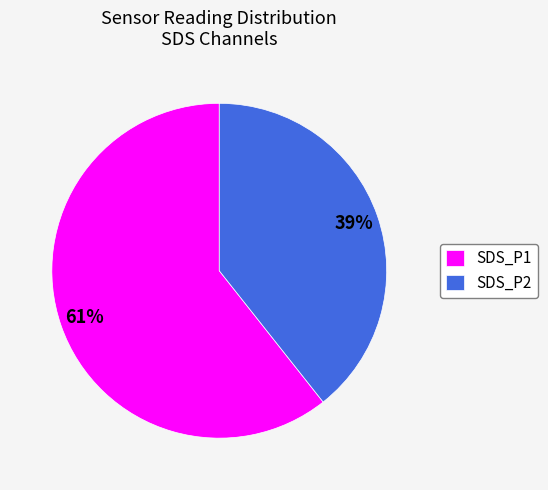

Combined, do SDS_P1 and SDS_P2 account for over 50%?

Yes